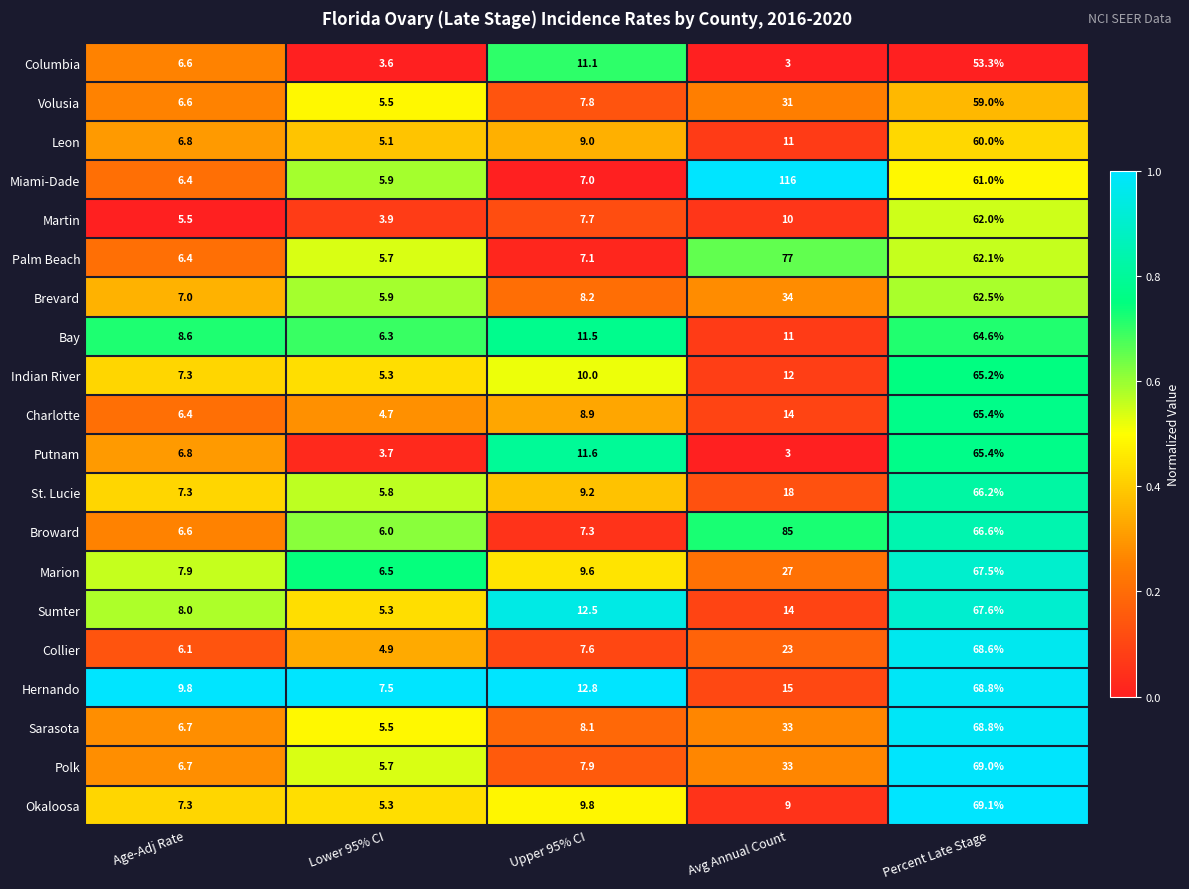

Which series has the largest total across all categories?

Miami-Dade